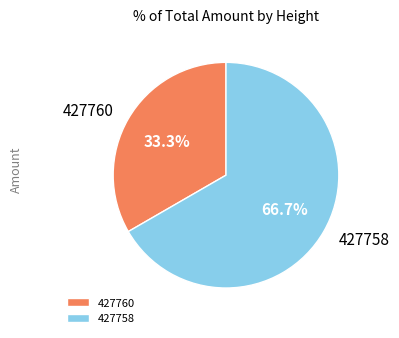

Rank the categories by value from lowest to highest.

427760, 427758